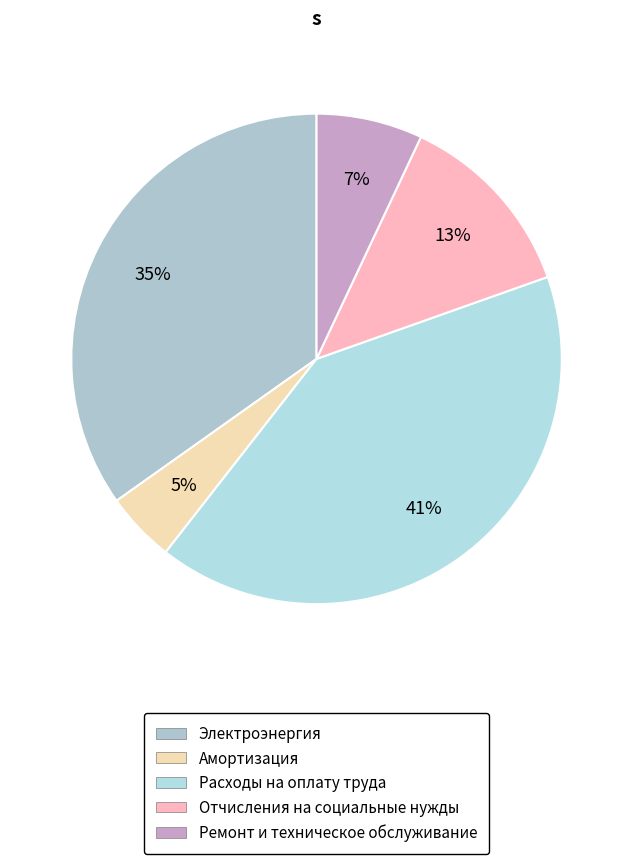

To the nearest percent, what is the difference between the Расходы на оплату труда and Ремонт и техническое обслуживание slice percentages?

34%